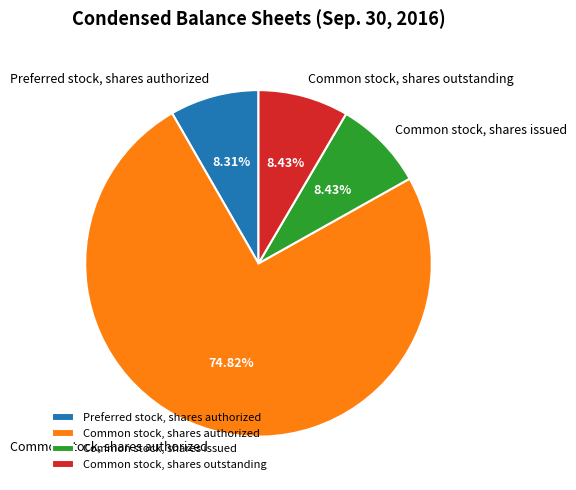

Which slice represents more than half of the pie?

Common stock, shares authorized